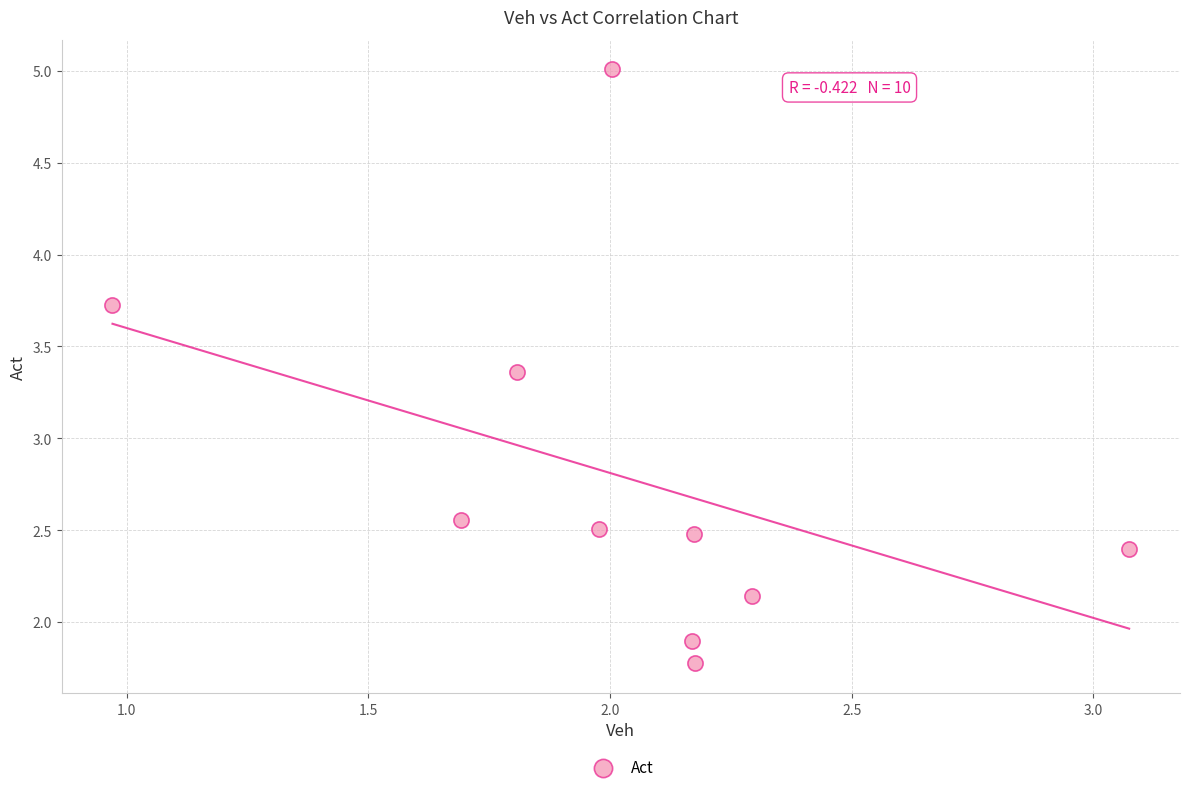

What is the average Y value?

2.8